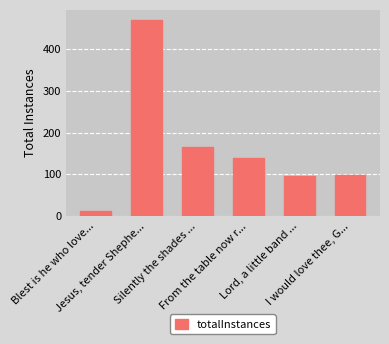

What is the maximum value shown in the chart?

471